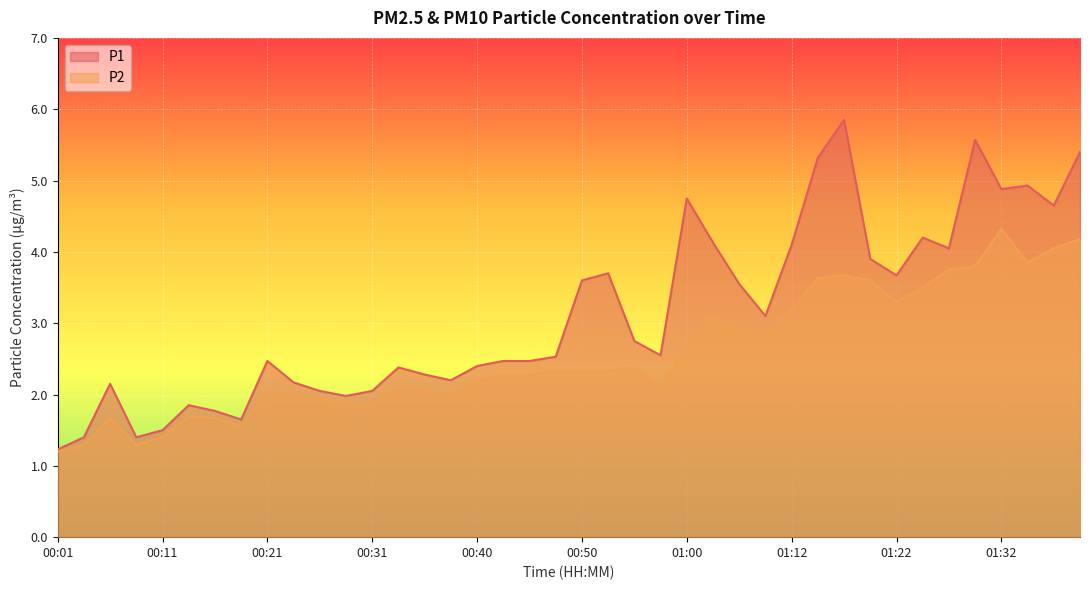

What is the value of the P1 point at the 2nd from the left?

1.4